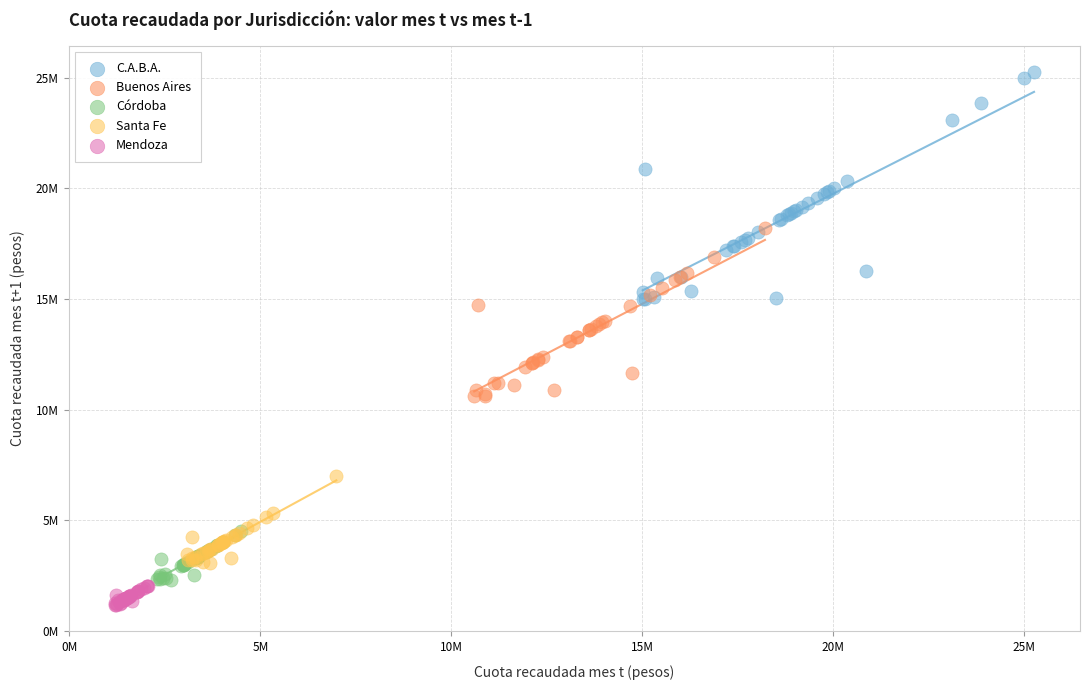

What are all the series names shown in the legend?

C.A.B.A., Buenos Aires, Córdoba, Santa Fe, Mendoza